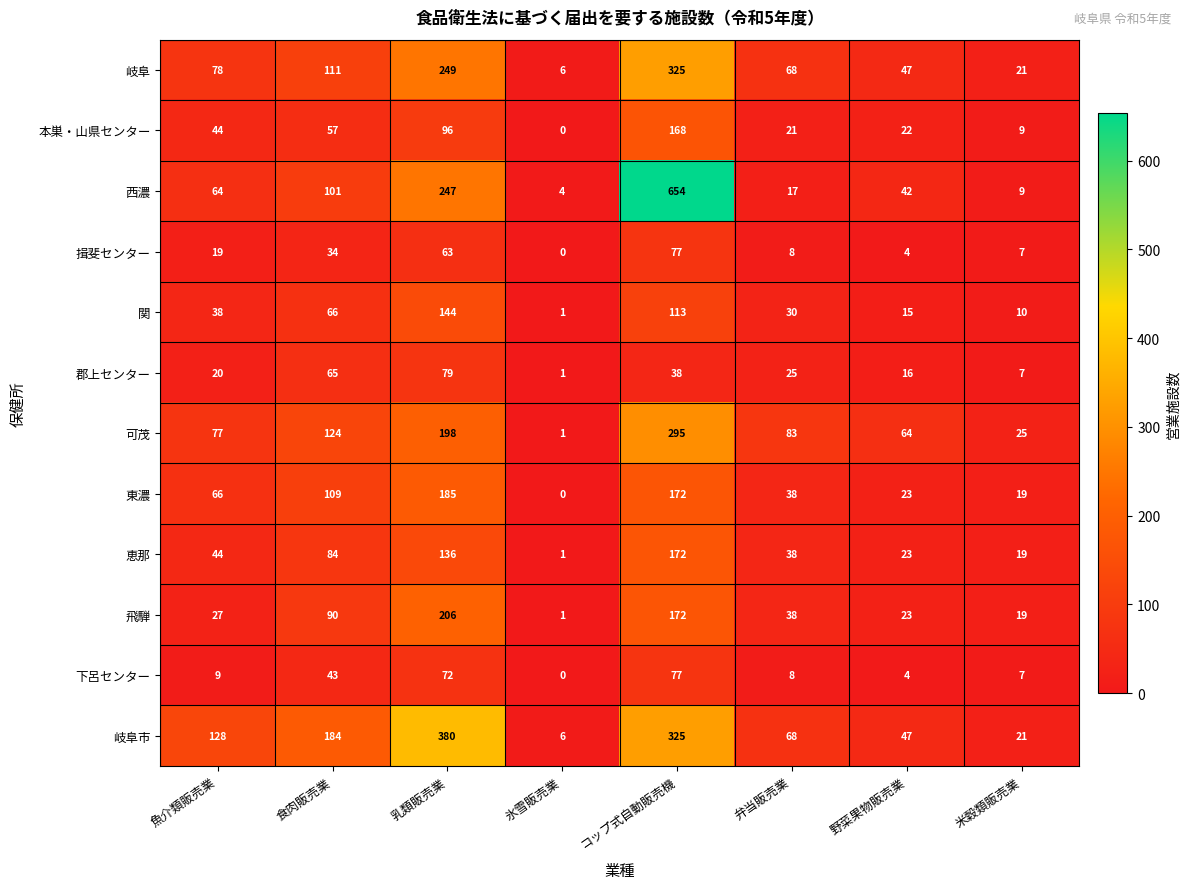

Is it true that 本巣・山県センター equals 22 at 野菜果物販売業?

True